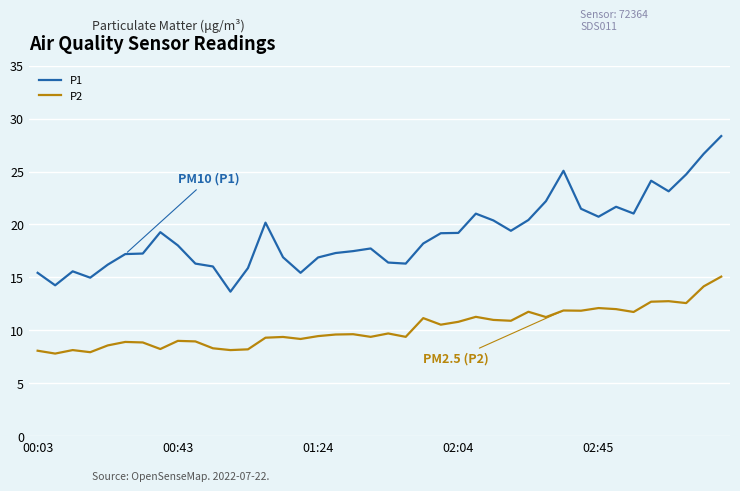

True or false: P2 and P1 cross at least once.

False